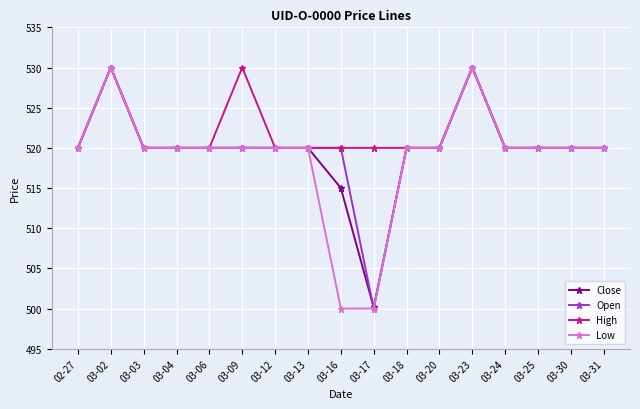

At which category does Low reach its first local peak?

03-02